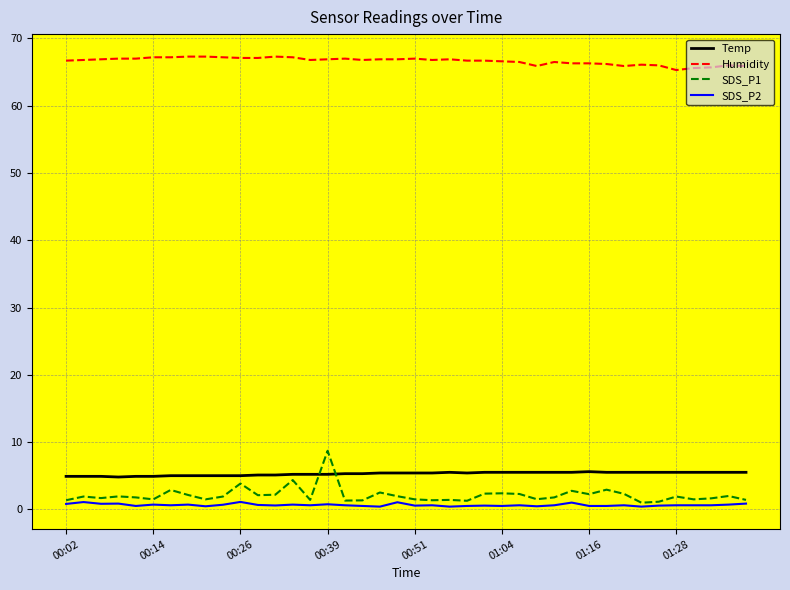

True or false: SDS_P2 and Temp cross at least once.

False